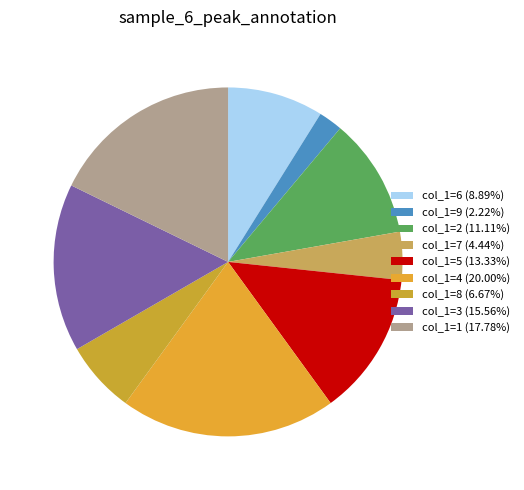

How many segments does this pie chart have?

9